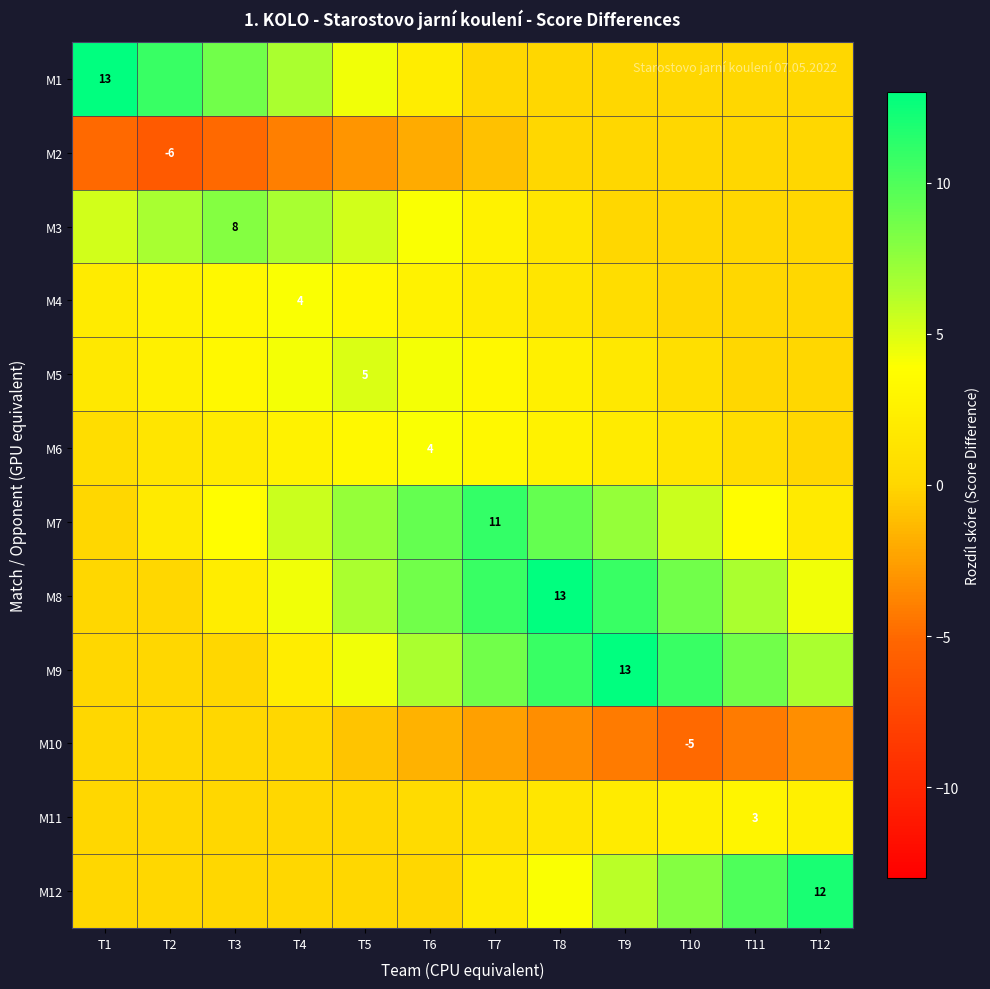

How many data points does each series have?

12